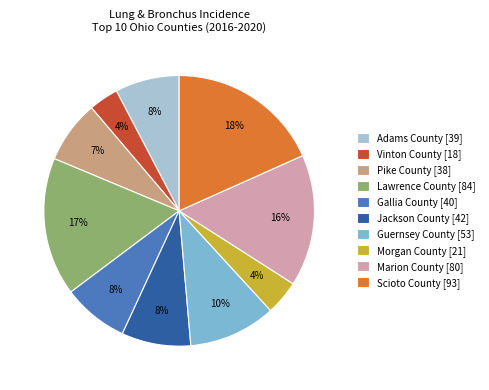

Between Scioto County [93] and Adams County [39], which is larger?

Scioto County [93]